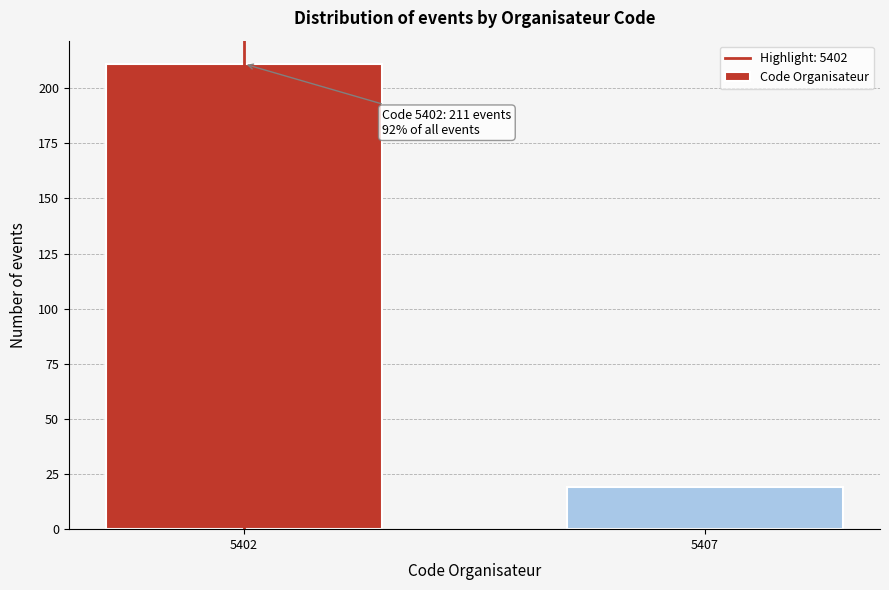

Reading left to right, list all the values displayed in this chart.

5402=211	5407=19